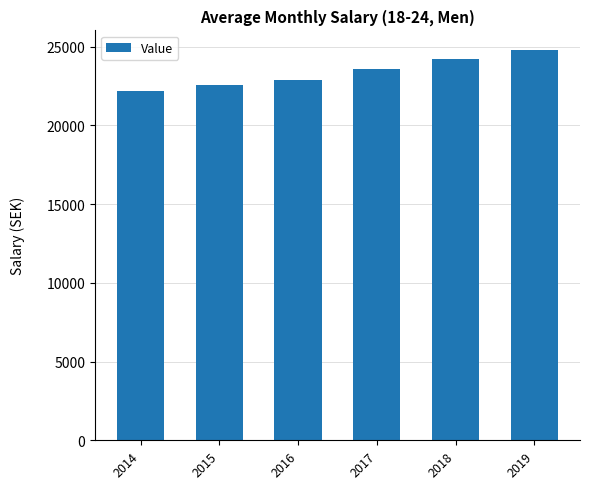

Does the chart contain any negative values?

No